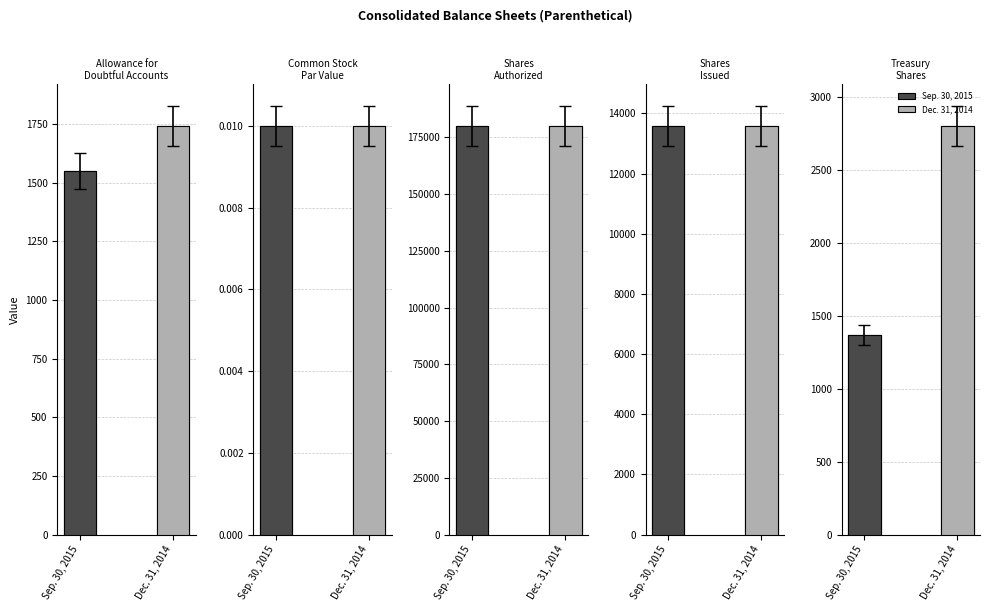

What is the average value of the Dec. 31, 2014 series?

39624.4